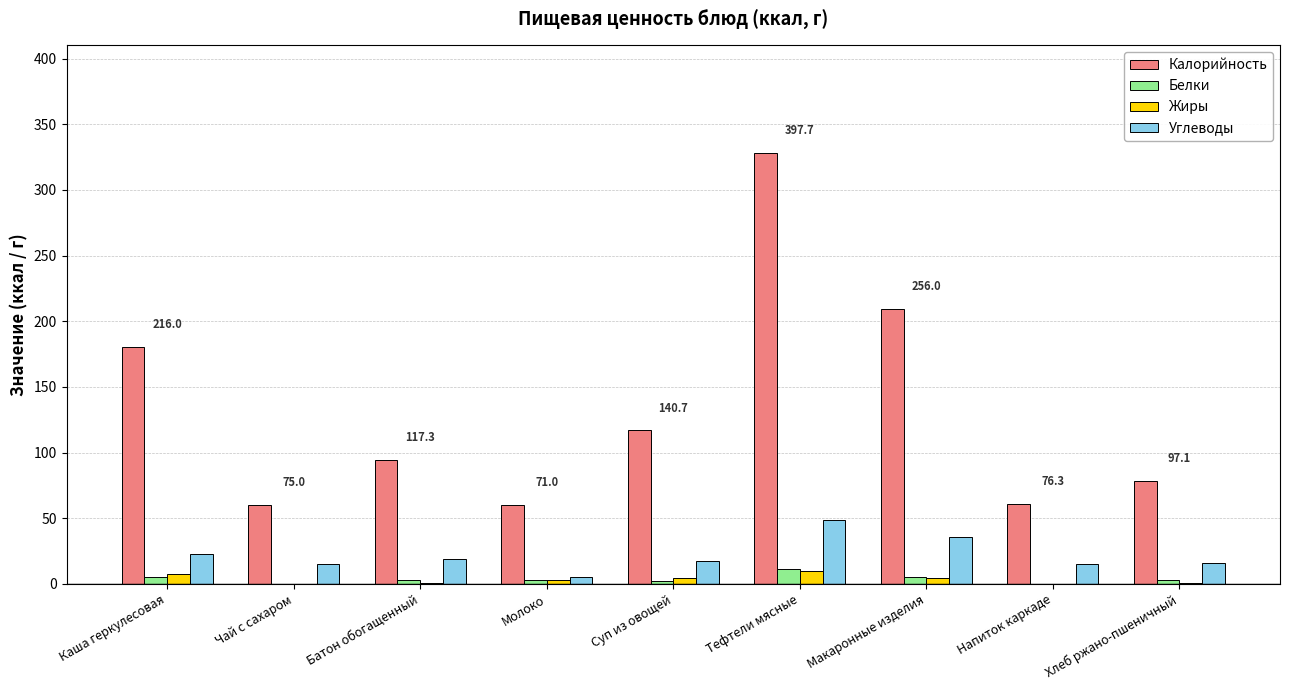

Which series changed the most between Молоко and Суп из овощей?

Калорийность